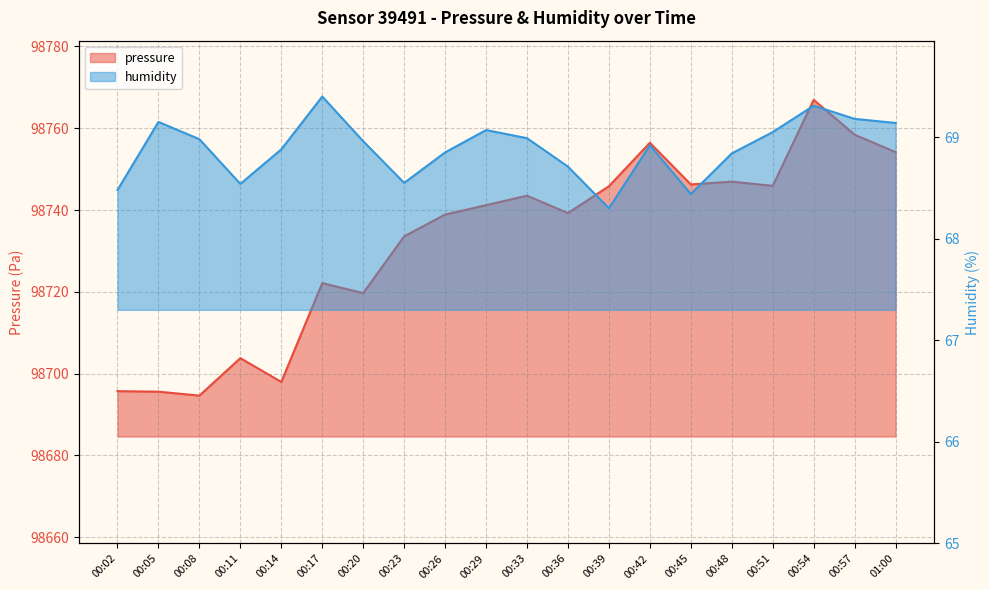

Rank the categories by humidity value from lowest to highest.

00:39, 00:45, 00:02, 00:11, 00:23, 00:36, 00:48, 00:26, 00:14, 00:42, 00:20, 00:08, 00:33, 00:51, 00:29, 01:00, 00:05, 00:57, 00:54, 00:17